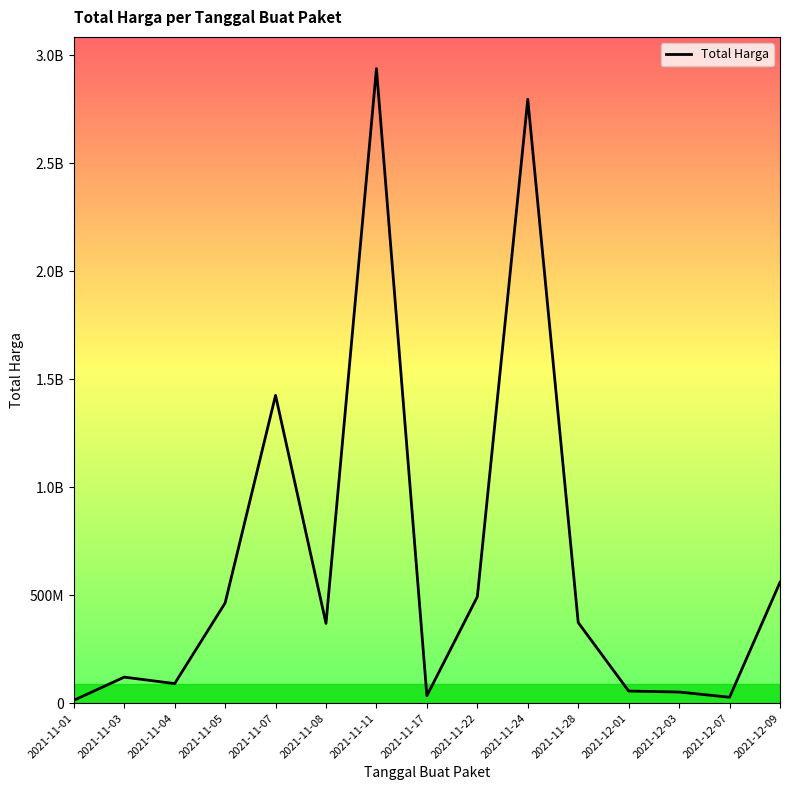

Does the chart display data point markers on the line(s)?

No